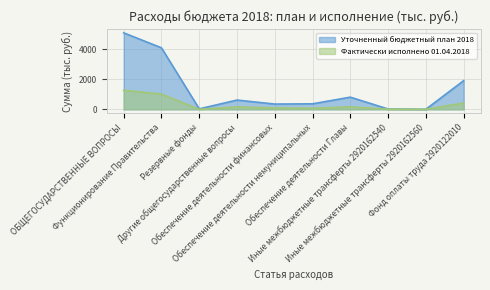

What is the label of the 5th point from the left?

Обеспечение деятельности финансовых